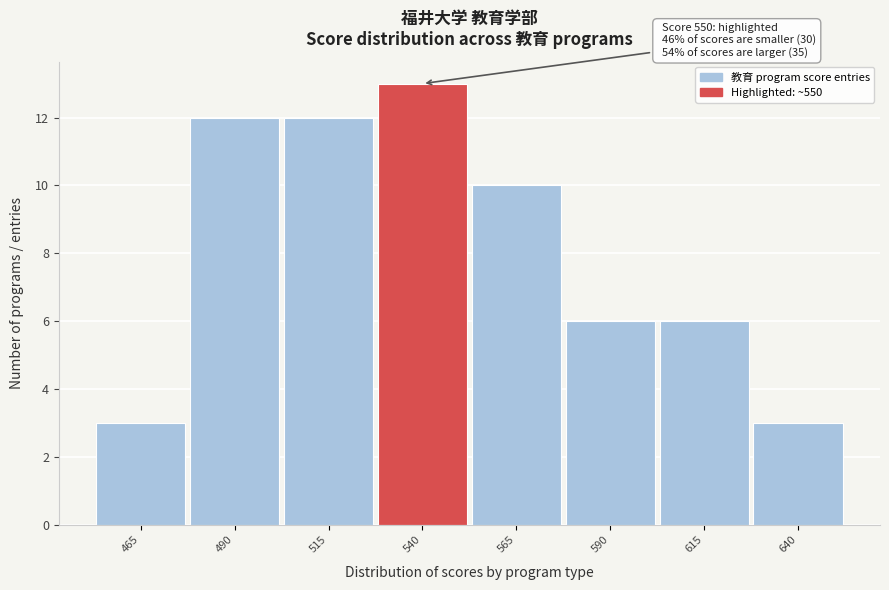

Reading left to right, list all the values displayed in this chart.

3	12	12	13	10	6	6	3